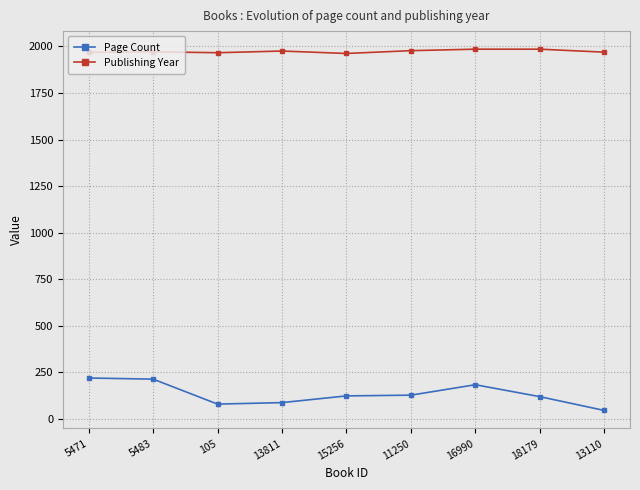

What position from the right is 13110?

1